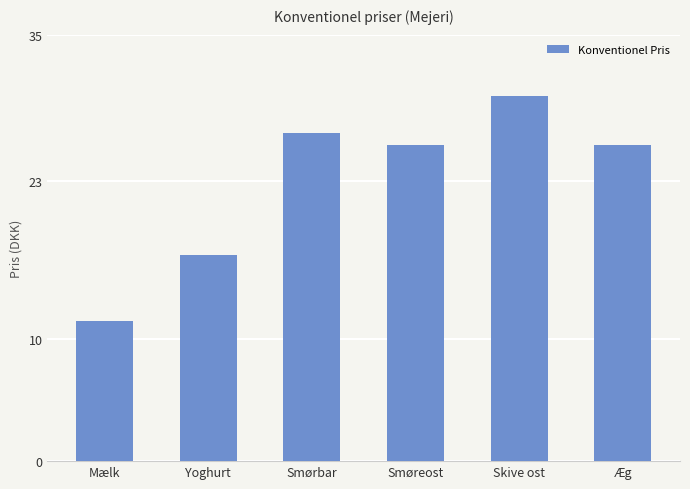

How many data points are less than 25?

2